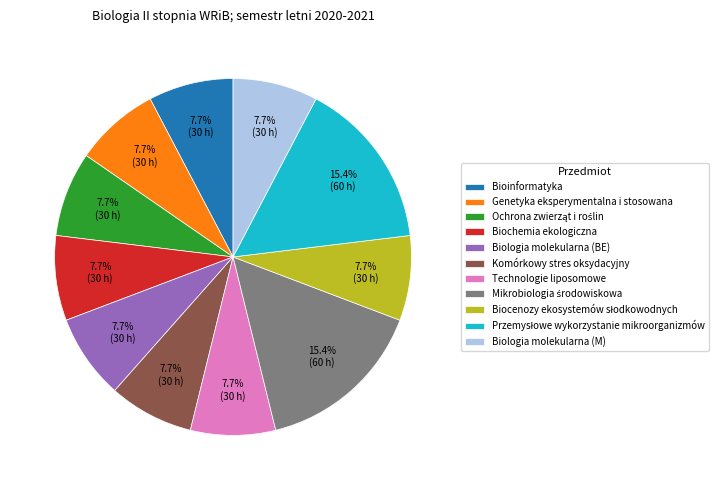

How many slices are in this pie chart?

11